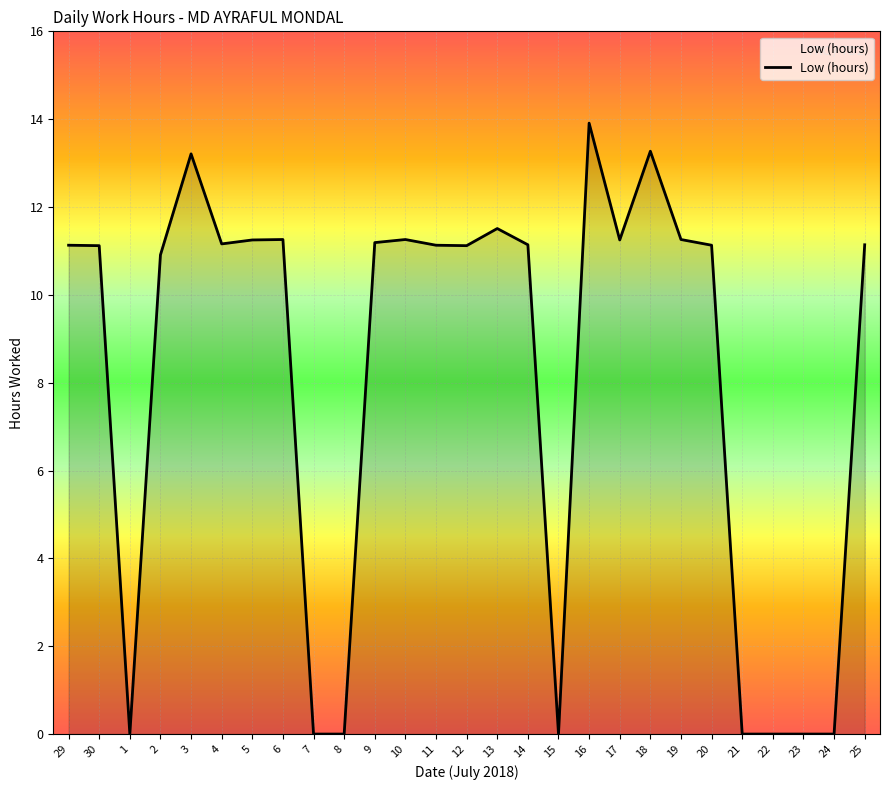

What is the average value?

8.1